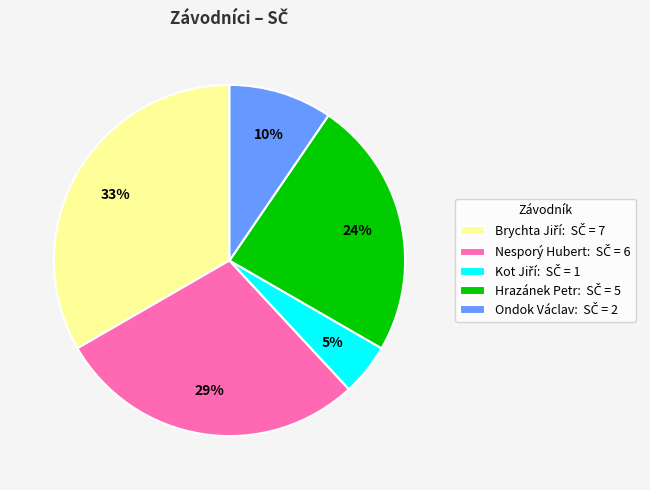

To the nearest percent, what is the average slice percentage?

20%